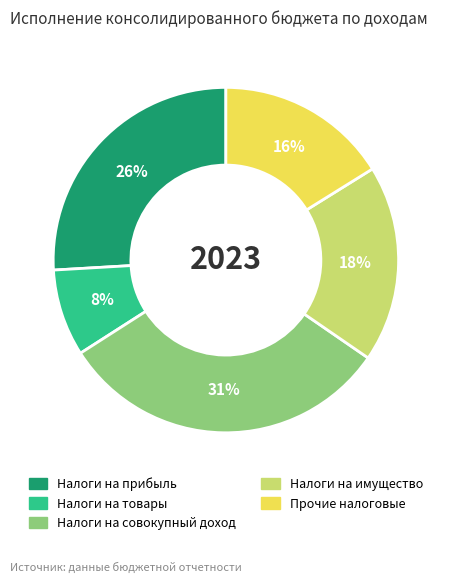

Is there a majority slice in this chart?

No